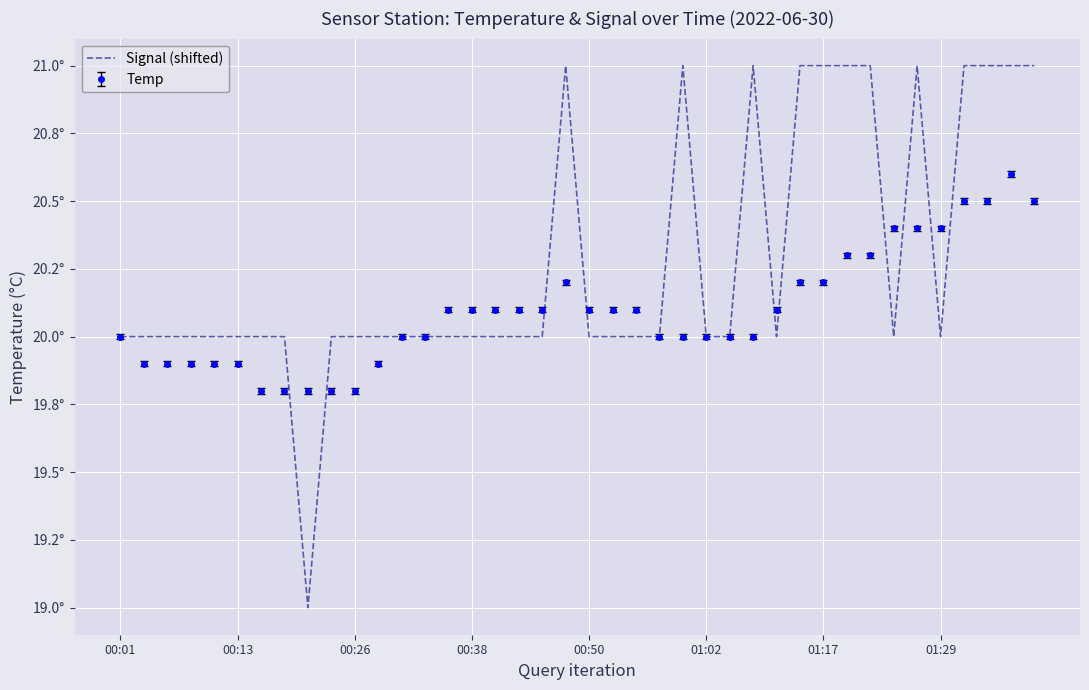

What is the label of the 29th point from the left?

28